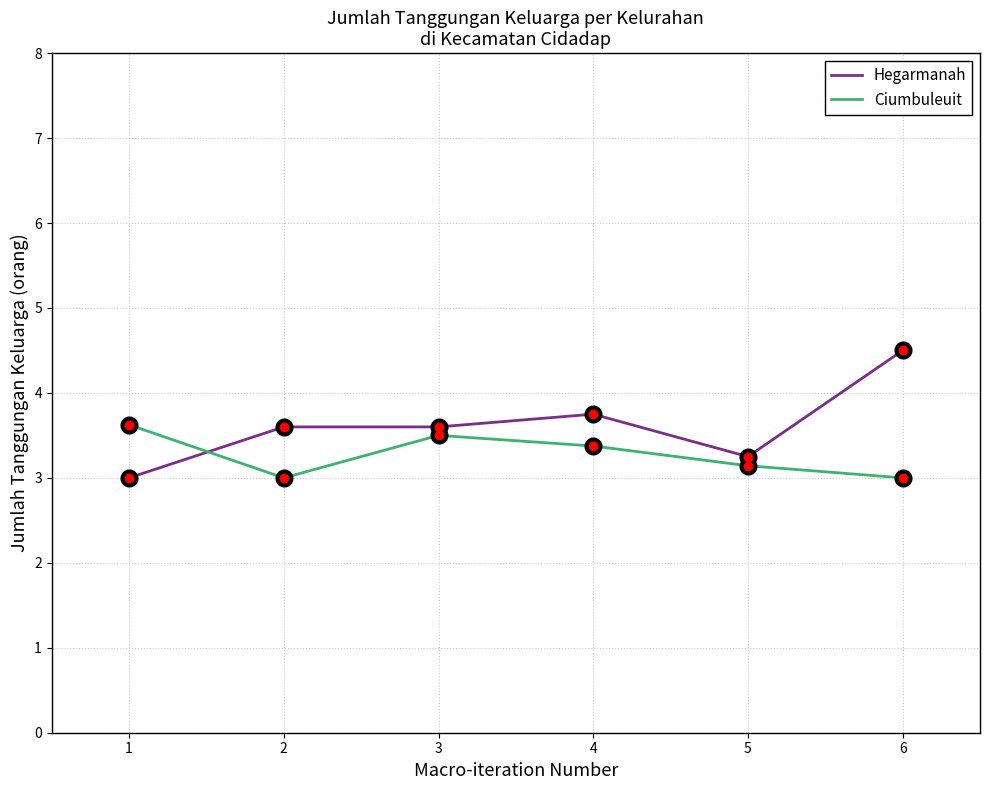

Where is the first local maximum for Ciumbuleuit?

3